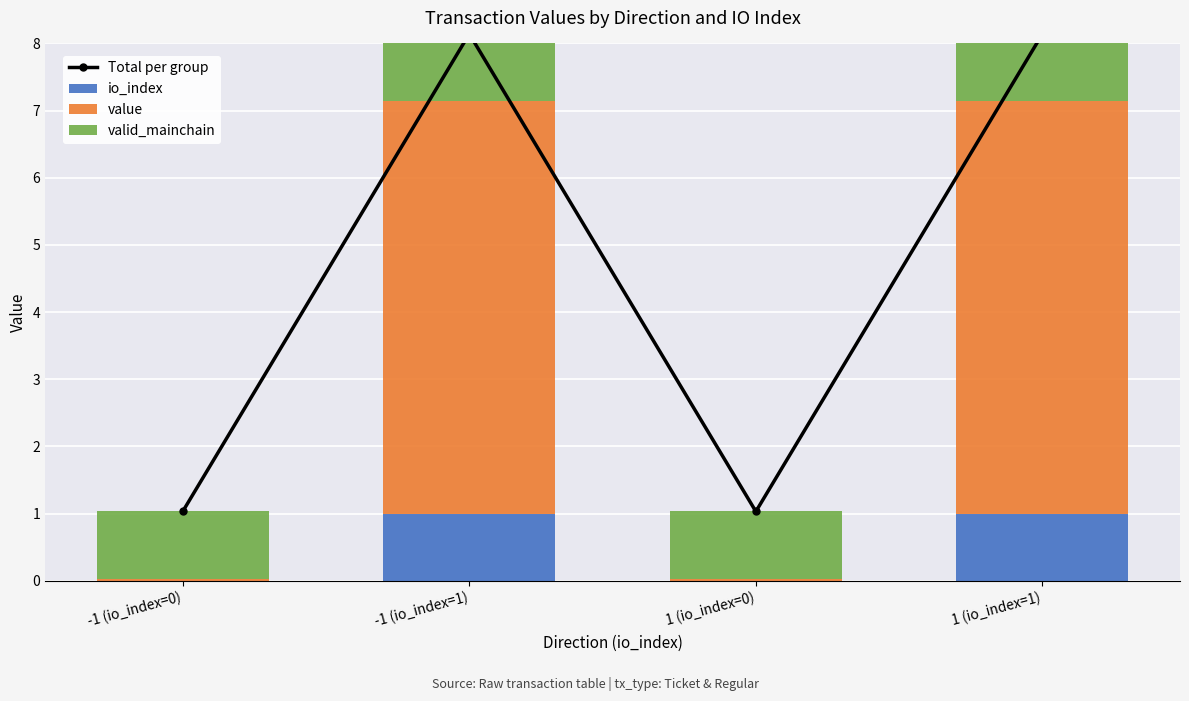

Is the value of valid_mainchain at -1 (io_index=1) greater than the value of Total per group at 1 (io_index=1)?

No